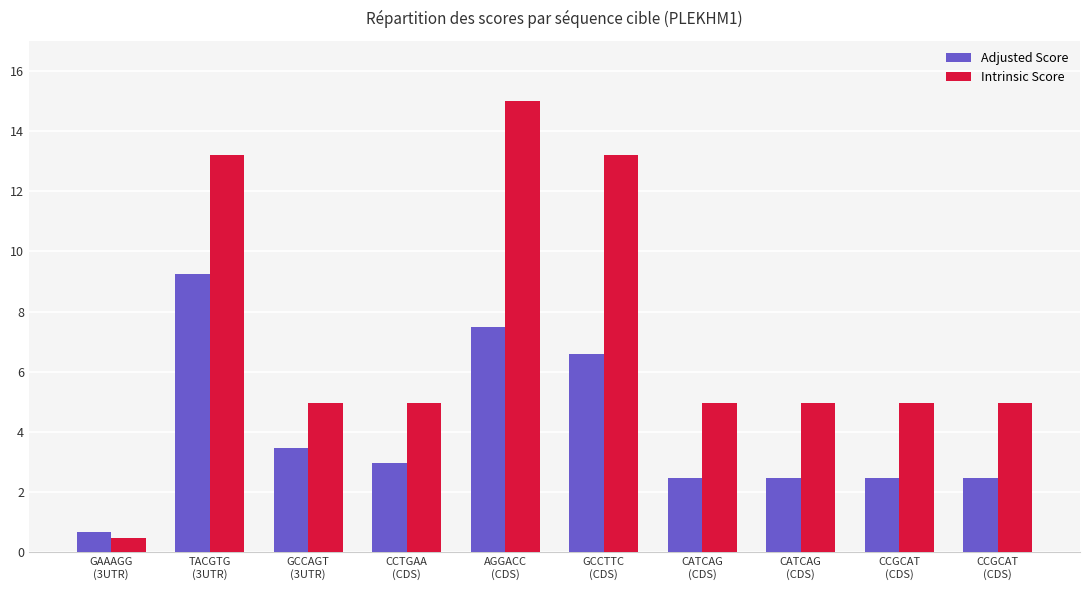

Rank the series by their average value, from lowest to highest.

Adjusted Score, Intrinsic Score